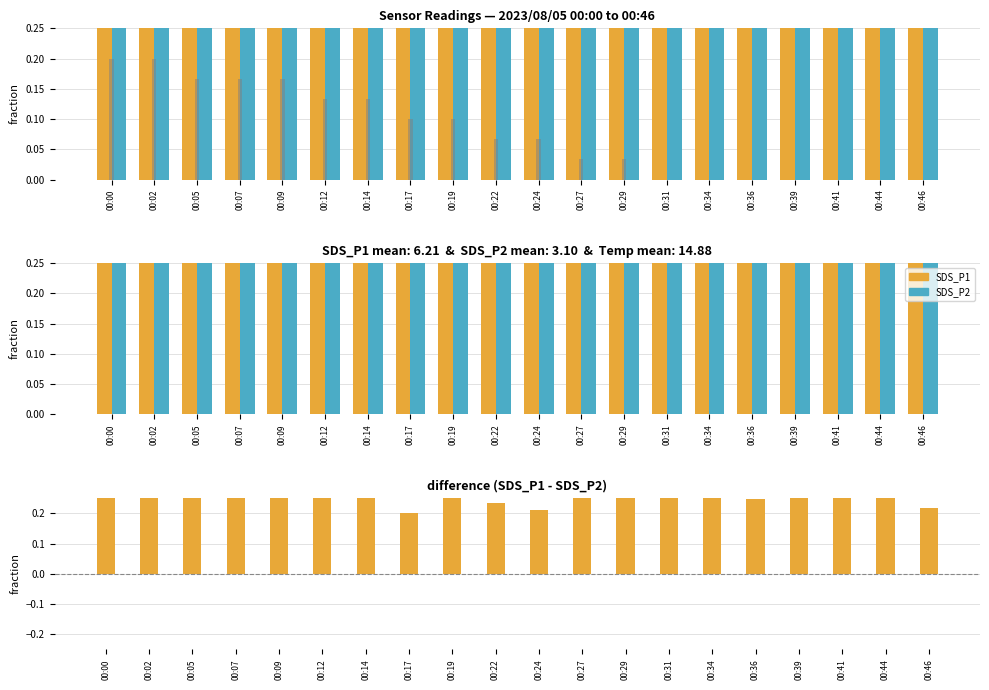

What is the average value of the SDS_P1 series?

0.7